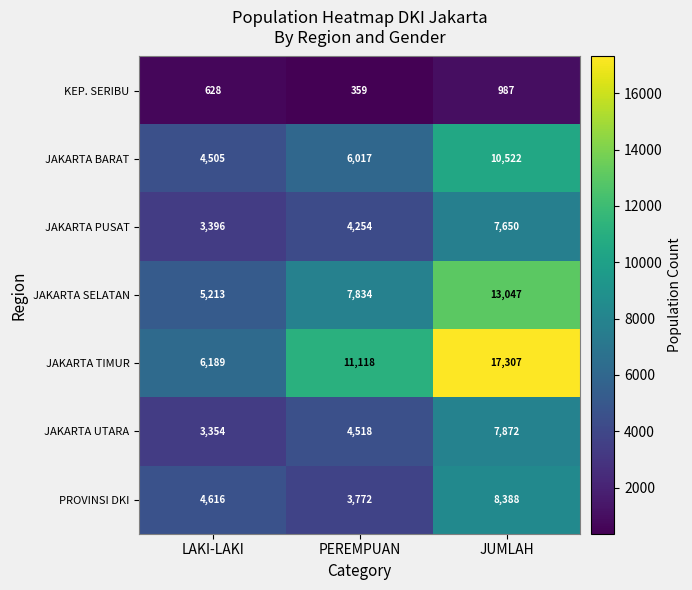

Between LAKI-LAKI and PEREMPUAN, which series saw the biggest shift?

JAKARTA TIMUR